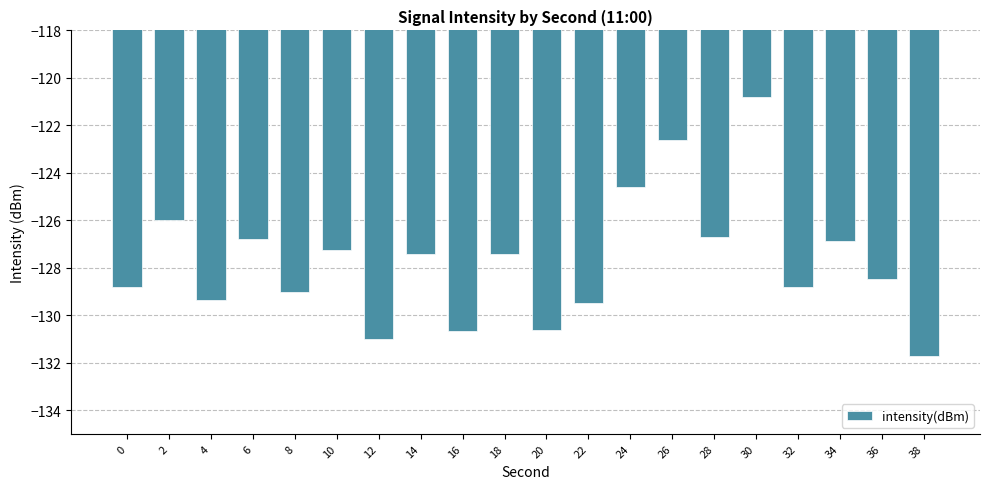

The chart shows a value of -205.0 at 14. True or false?

False